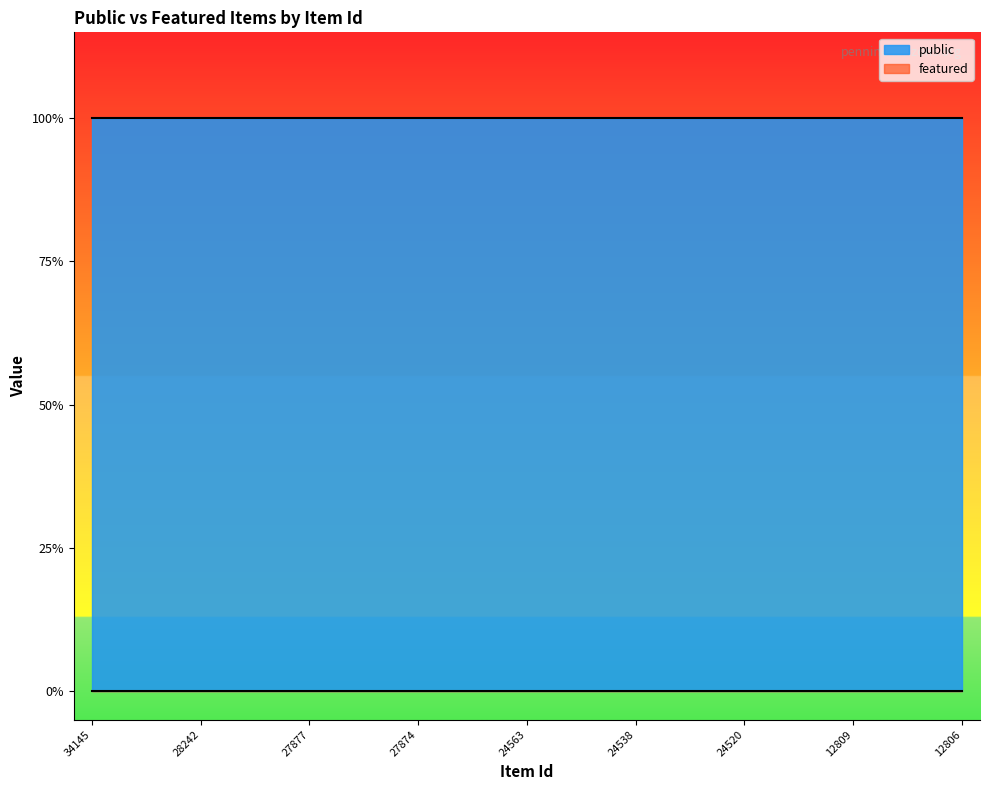

How many lines are shown in the chart?

2